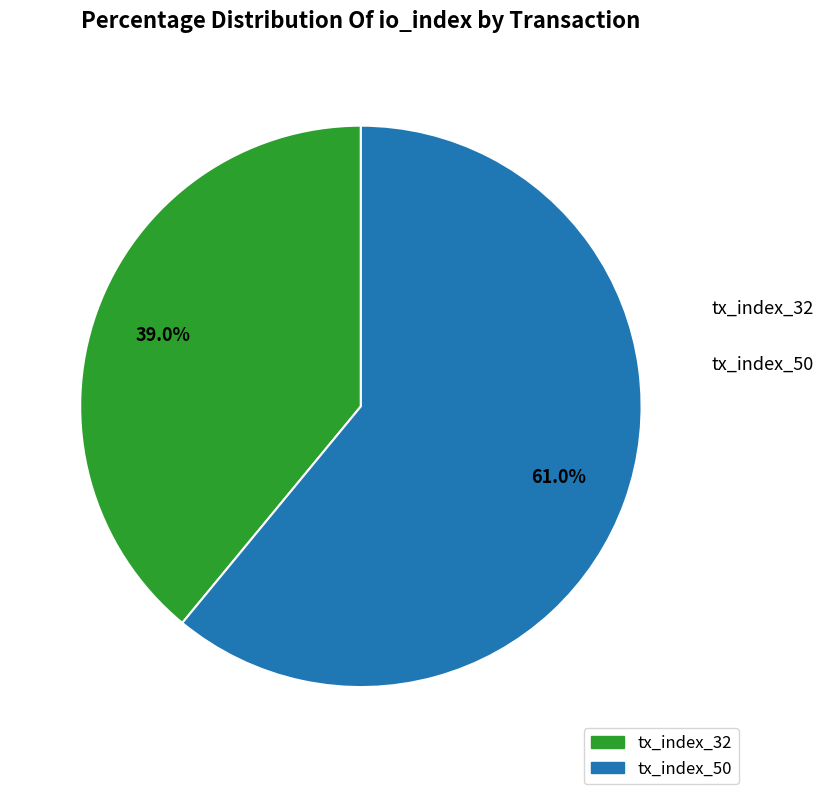

Which slice is the smallest?

tx_index_32